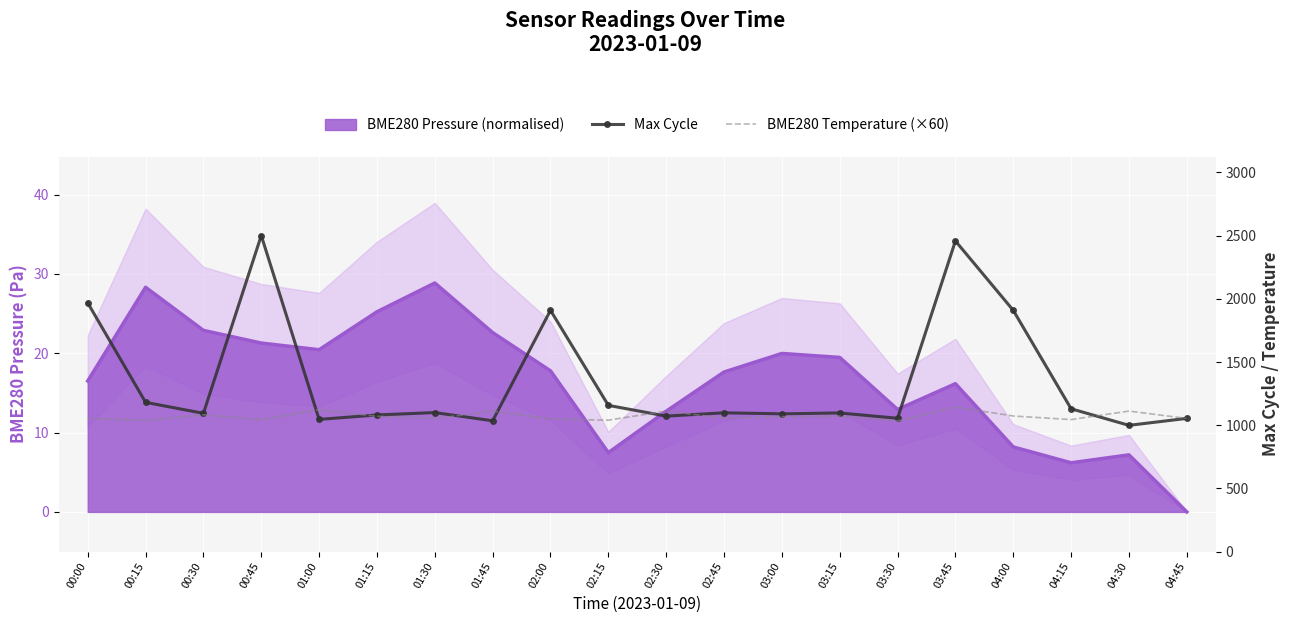

Which series has the largest total across all categories?

Max Cycle